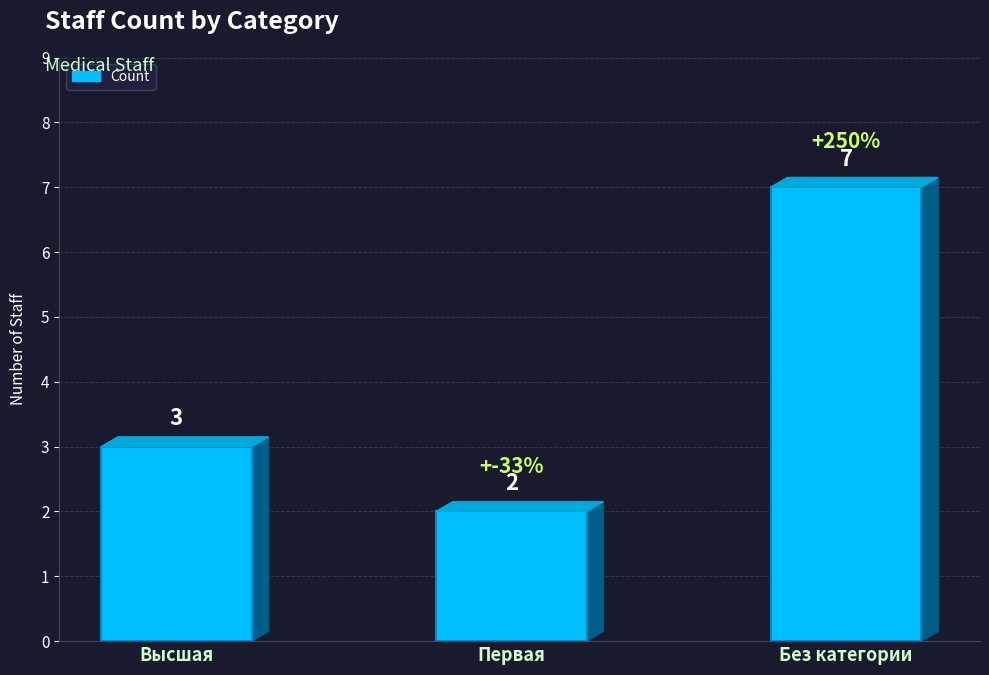

Count the values in the range 2 to 7.

3